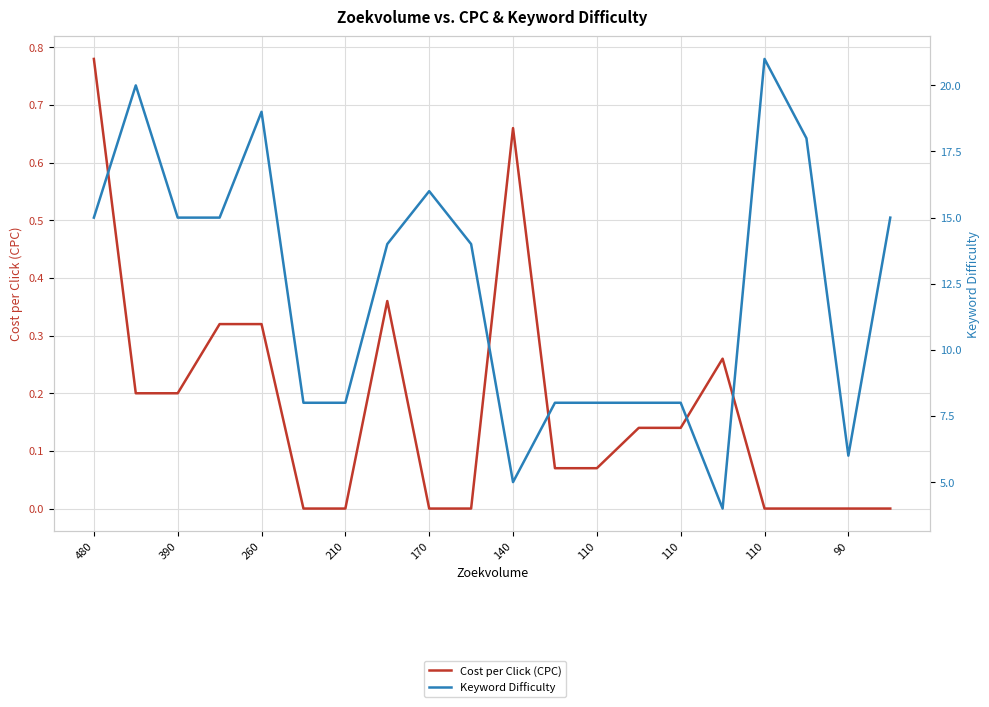

Is the value of Keyword Difficulty at 390 greater than the value of Cost per Click (CPC) at 15?

Yes